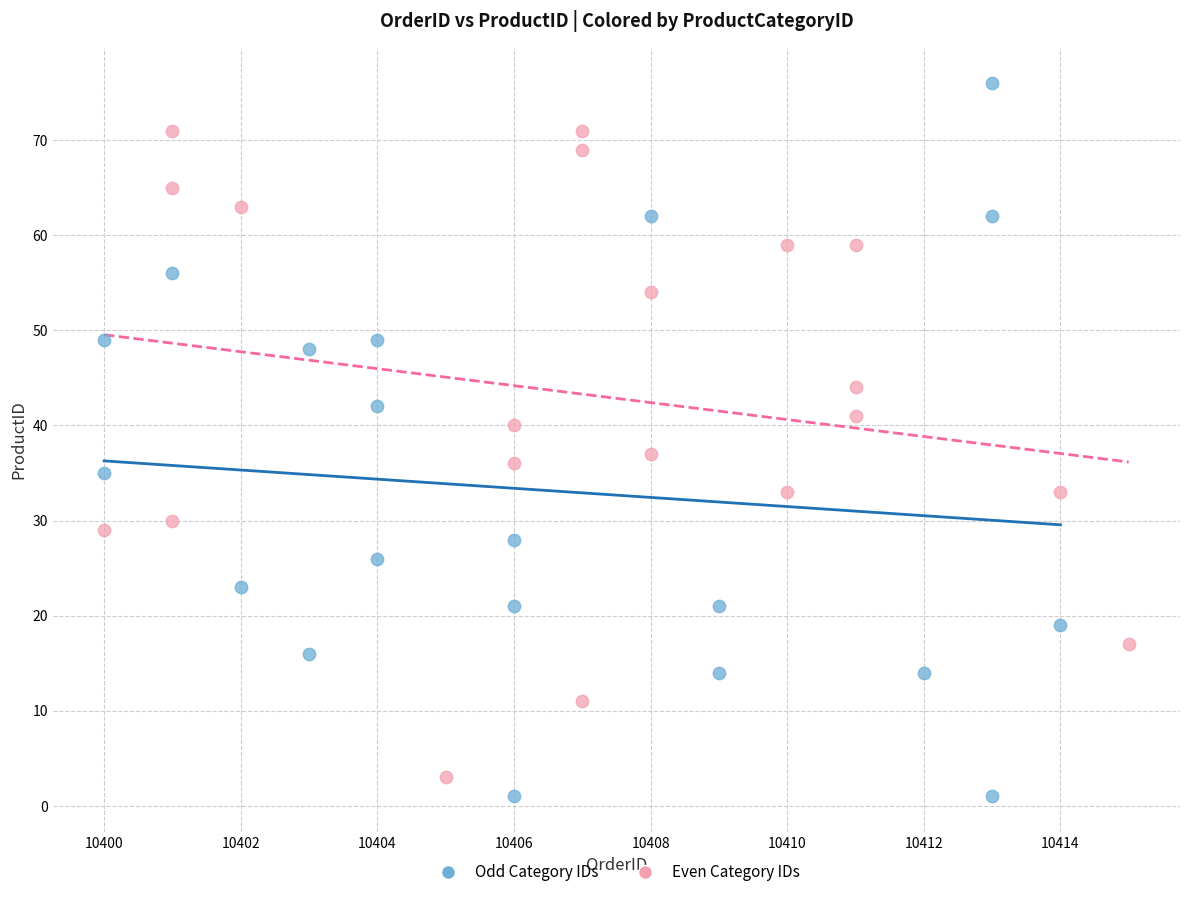

What are all the series names shown in the legend?

Odd Category IDs, Even Category IDs